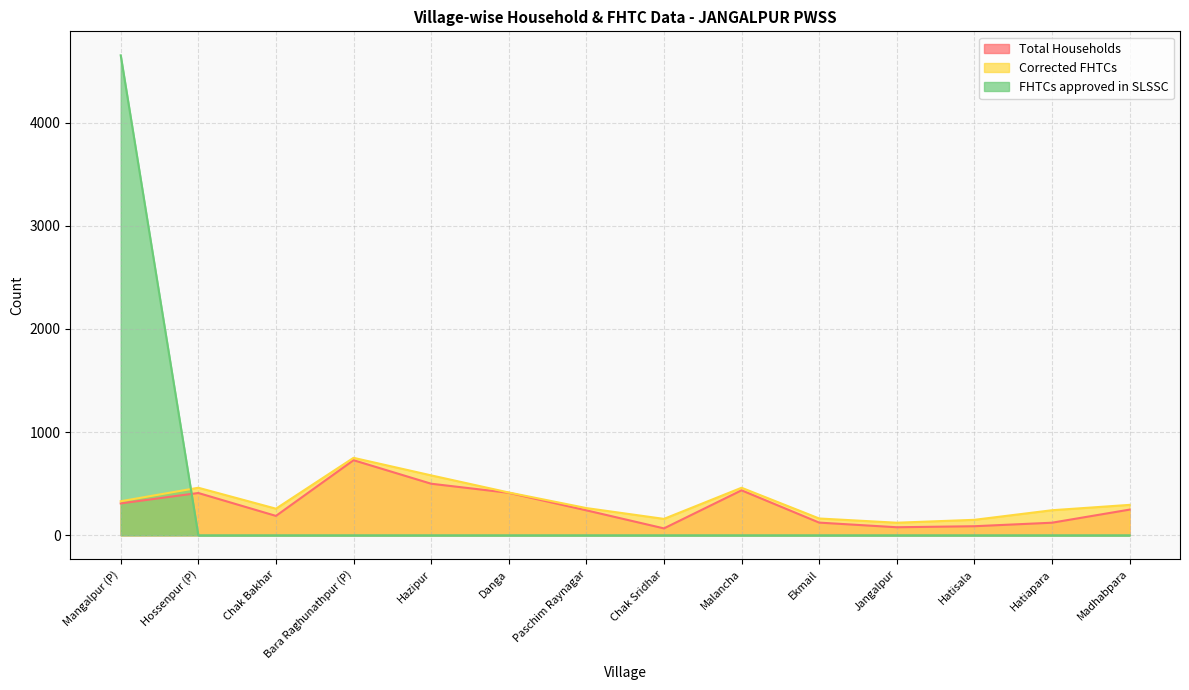

At which category does Corrected FHTCs reach its first local valley?

Chak Bakhar